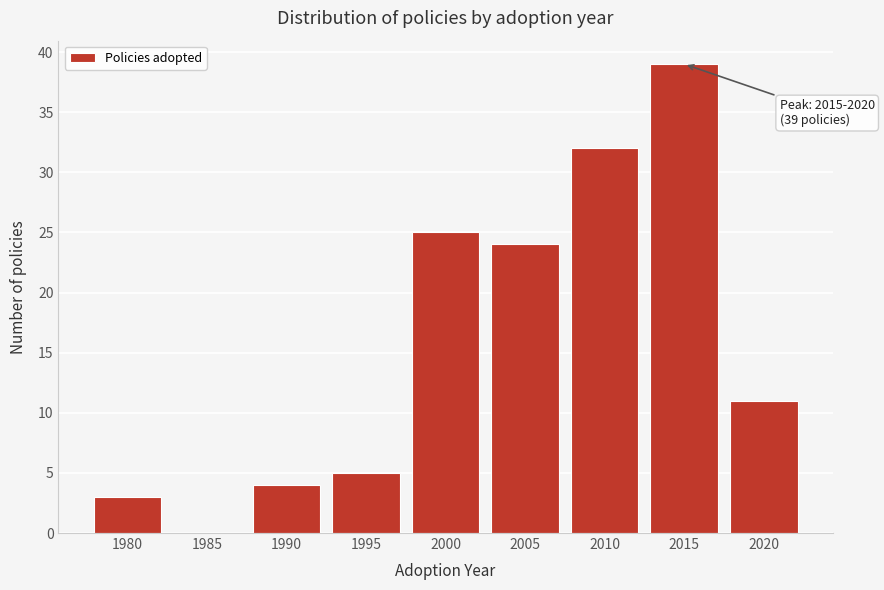

Reading left to right, what are all the values shown in this chart?

1980=3	1985=0	1990=4	1995=5	2000=25	2005=24	2010=32	2015=39	2020=11